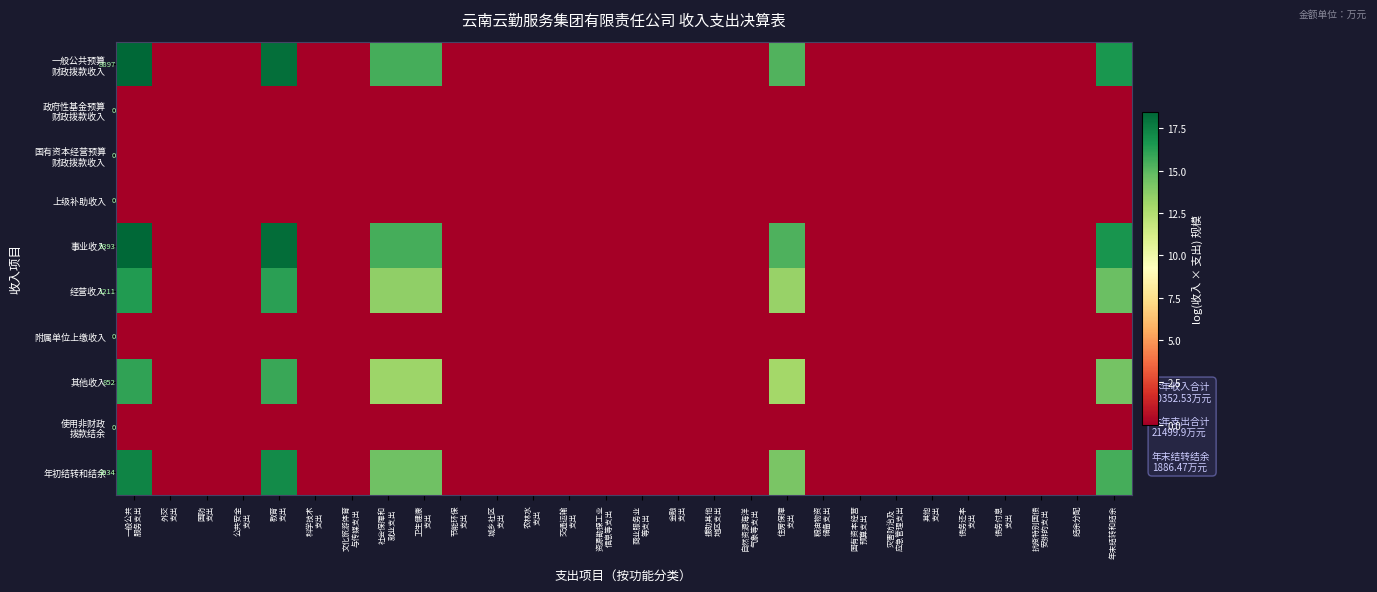

What value does the 经营收入 series have at 社会保障和 就业支出?

13.5